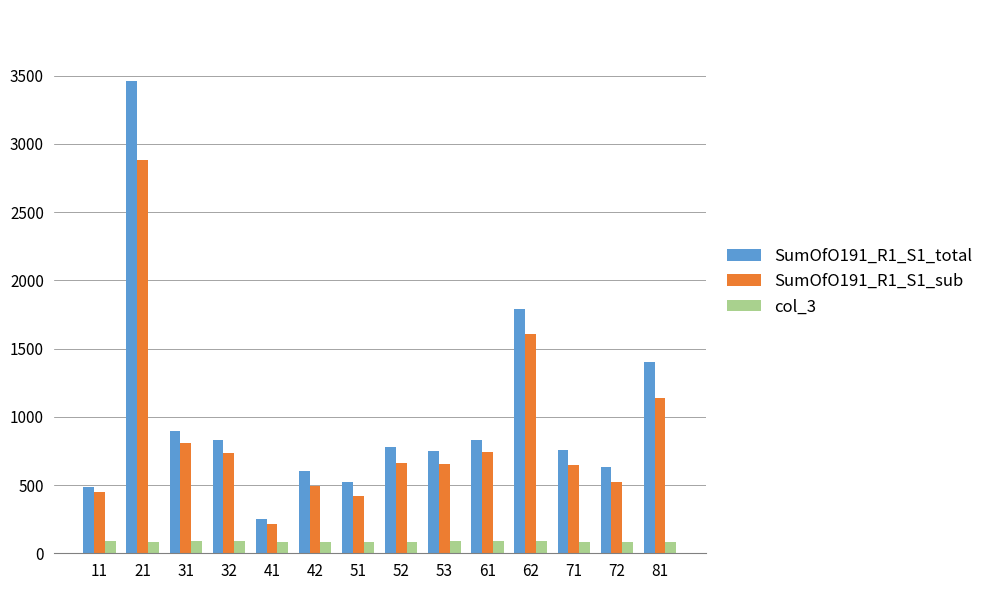

What is the value of the col_3 bar at the 11th from the left?

89.6